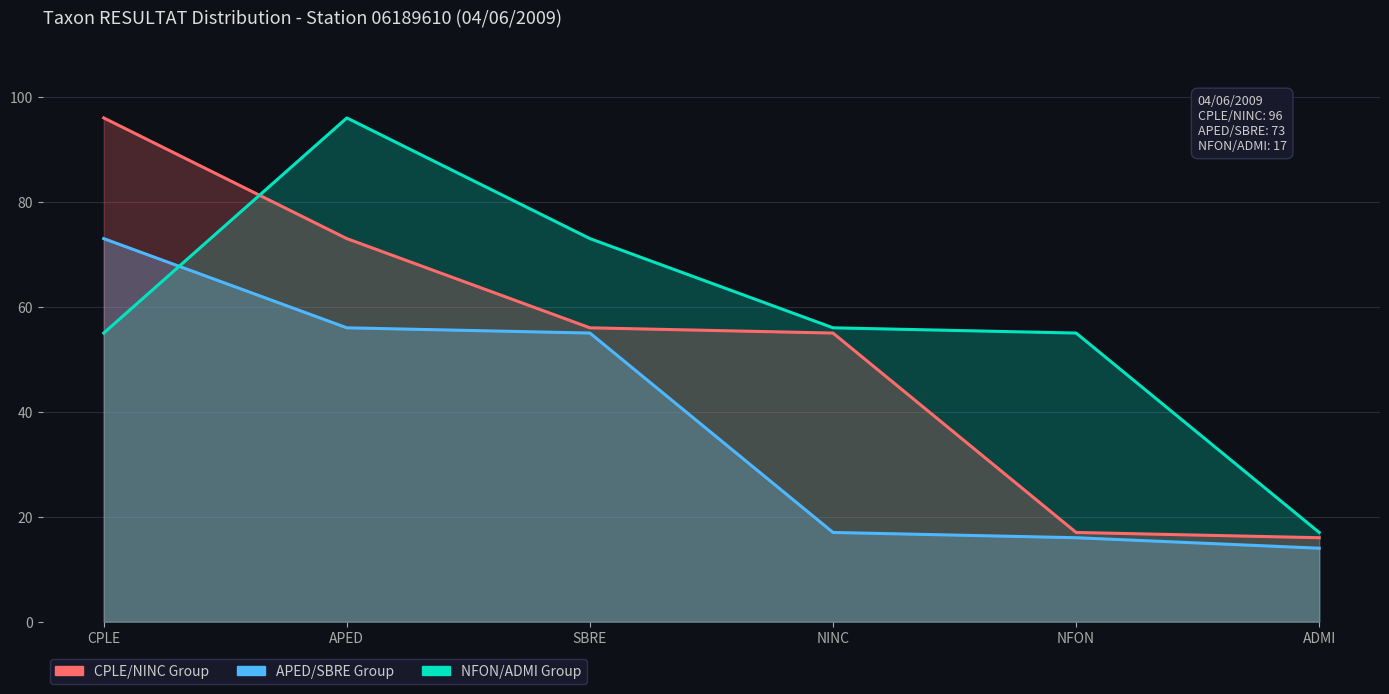

What are all the series names shown in the legend?

CPLE/NINC Group, APED/SBRE Group, NFON/ADMI Group